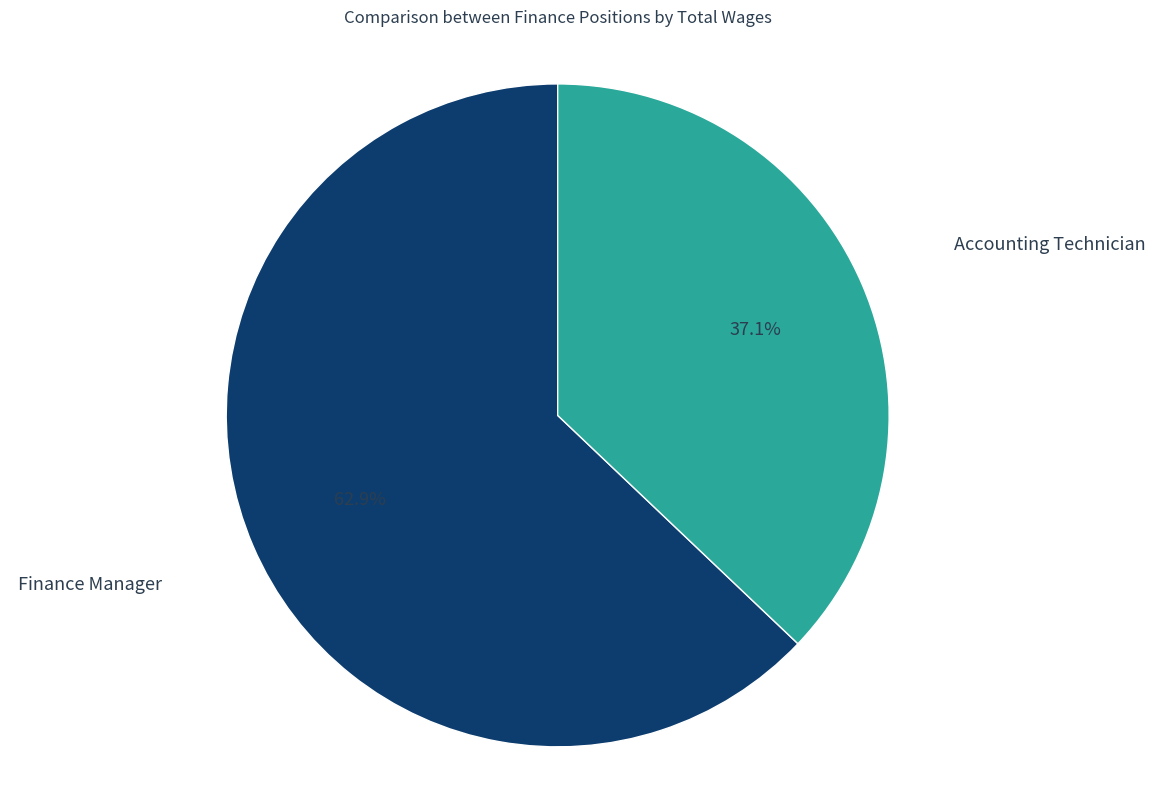

What is the largest slice in the pie chart?

Finance Manager